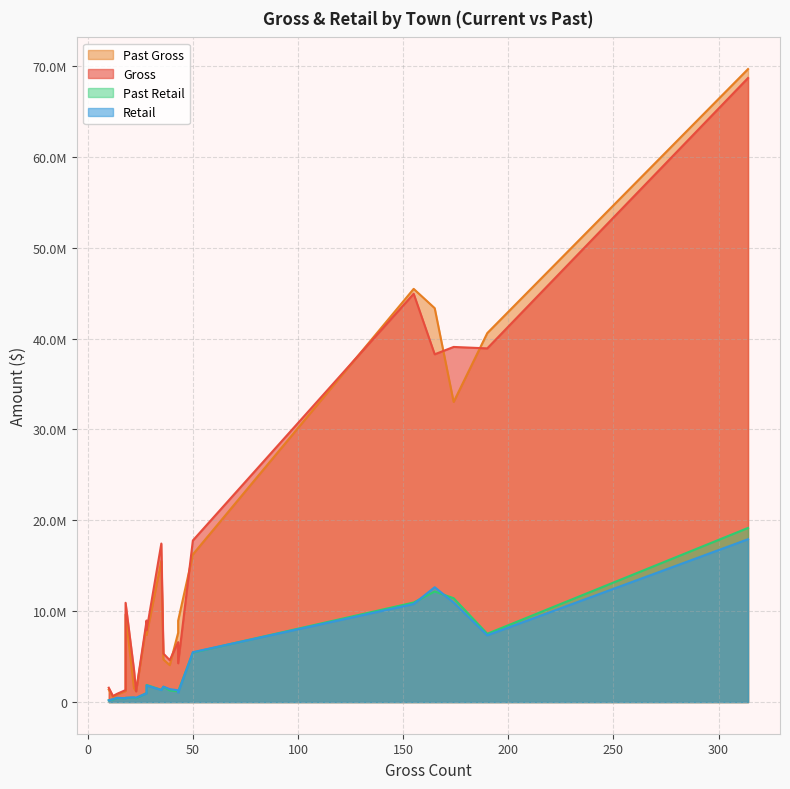

What is the sum of all Past Retail values?

78893722.0